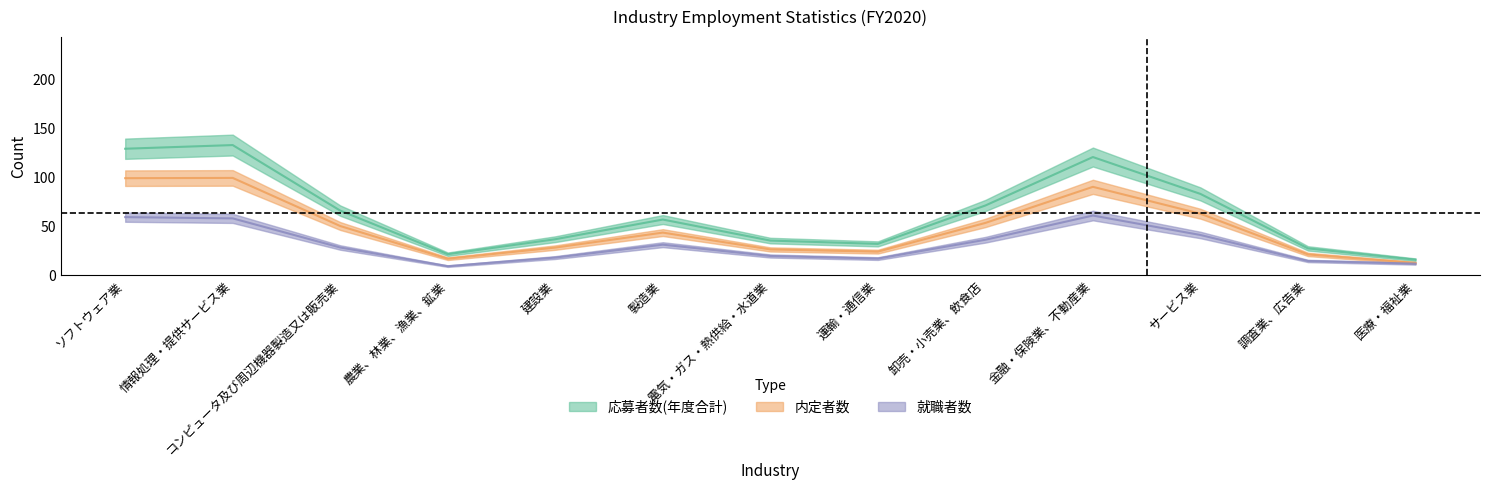

True or false: 応募者数(年度合計) and 内定者数 intersect in this chart.

False